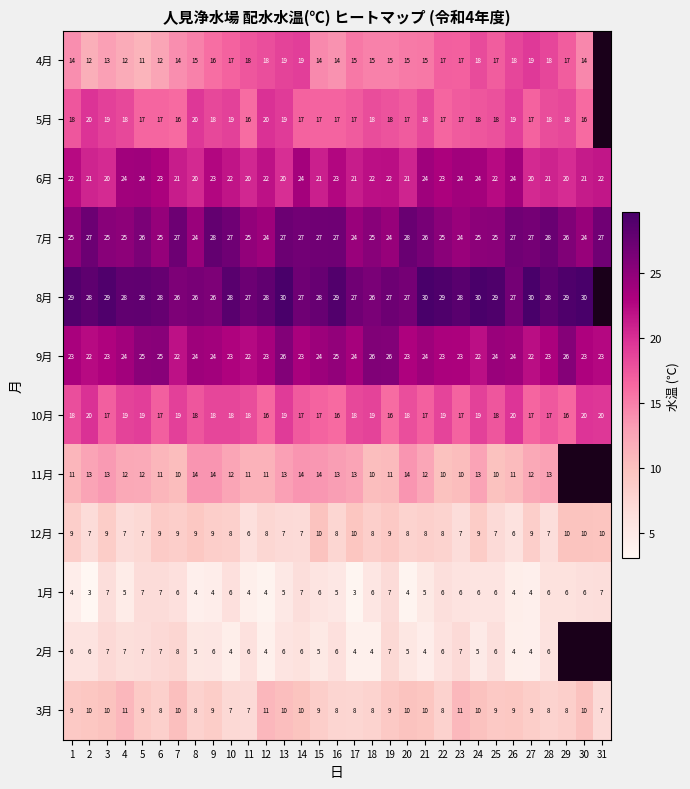

Which series changed the most between 13 and 25?

11月